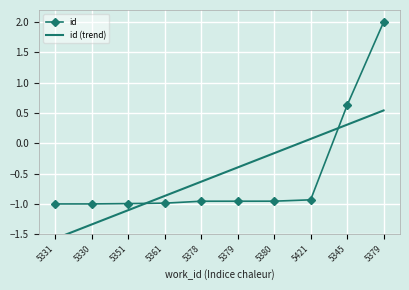

What is the value of the id point at the 6th from the left?

-1.0